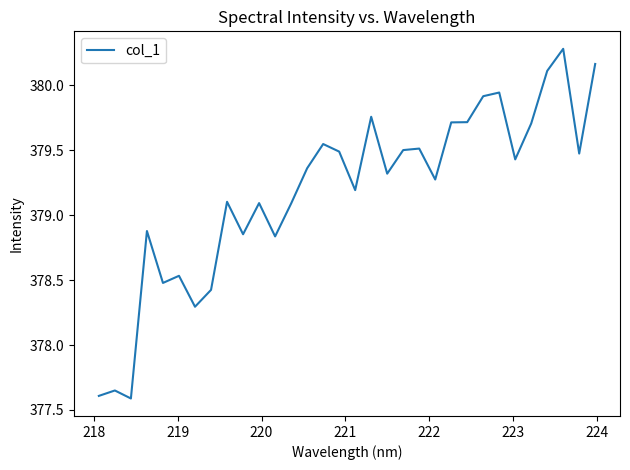

How many categories are shown in the chart?

32